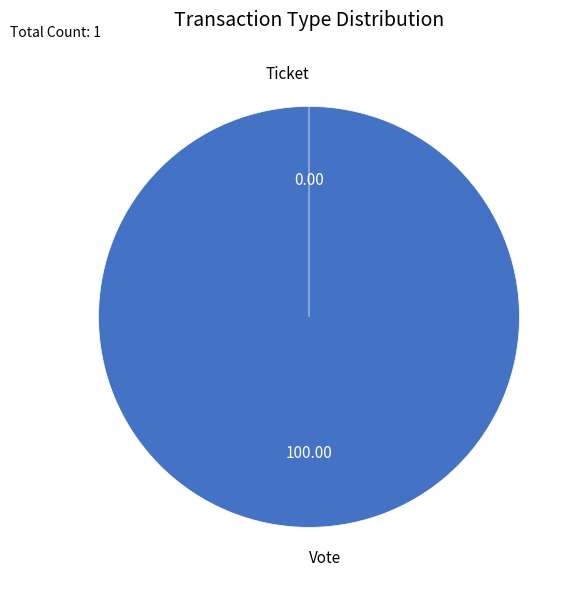

Which category has the smallest portion of the pie?

Ticket